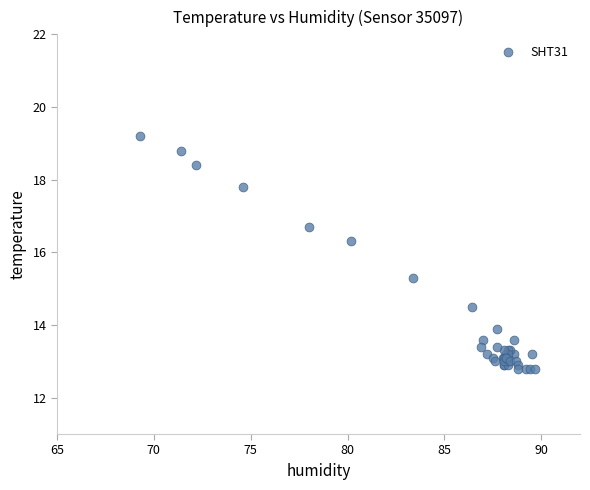

What Y value in the scatter plot is closest to 16?

16.3